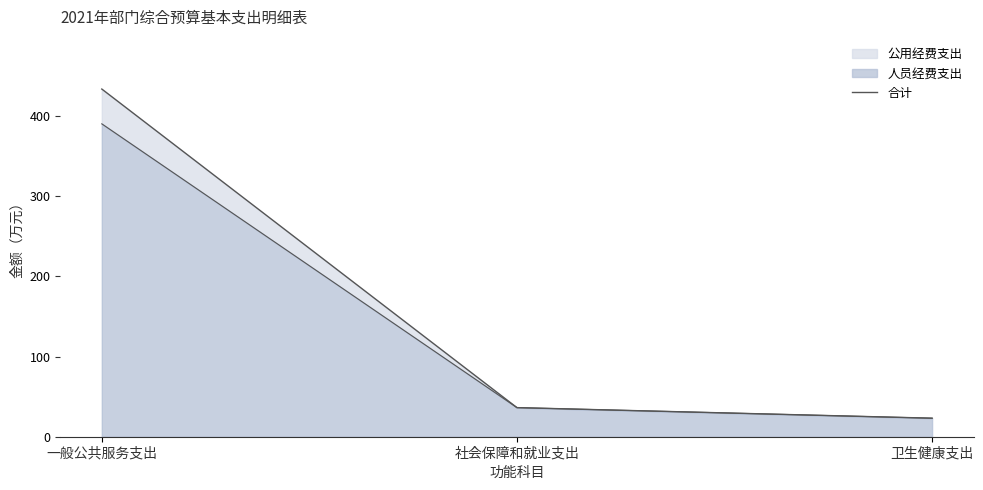

List the labels in order of value, smallest first.

卫生健康支出, 社会保障和就业支出, 一般公共服务支出